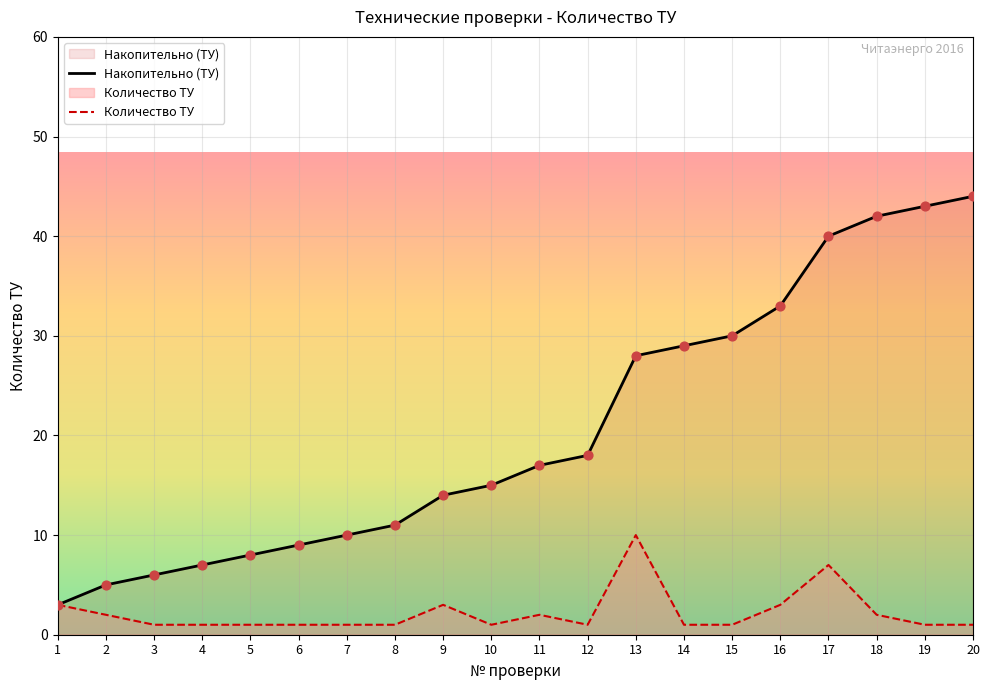

Is the value of Cumulative at 6 greater than the value of Количество ТУ at 9?

Yes